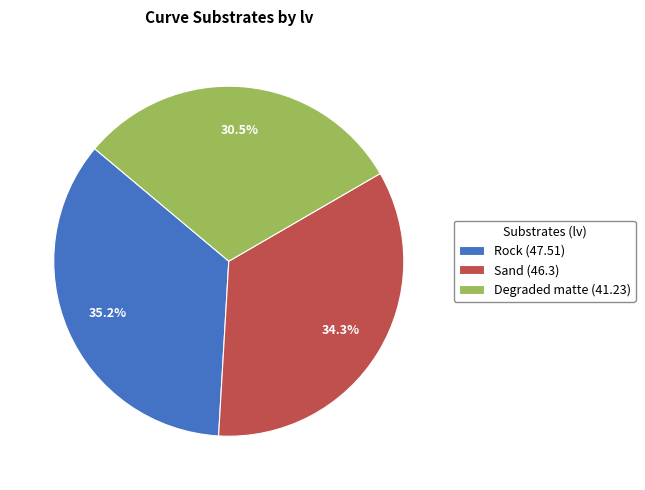

Is there any slice that represents more than half of the pie?

No